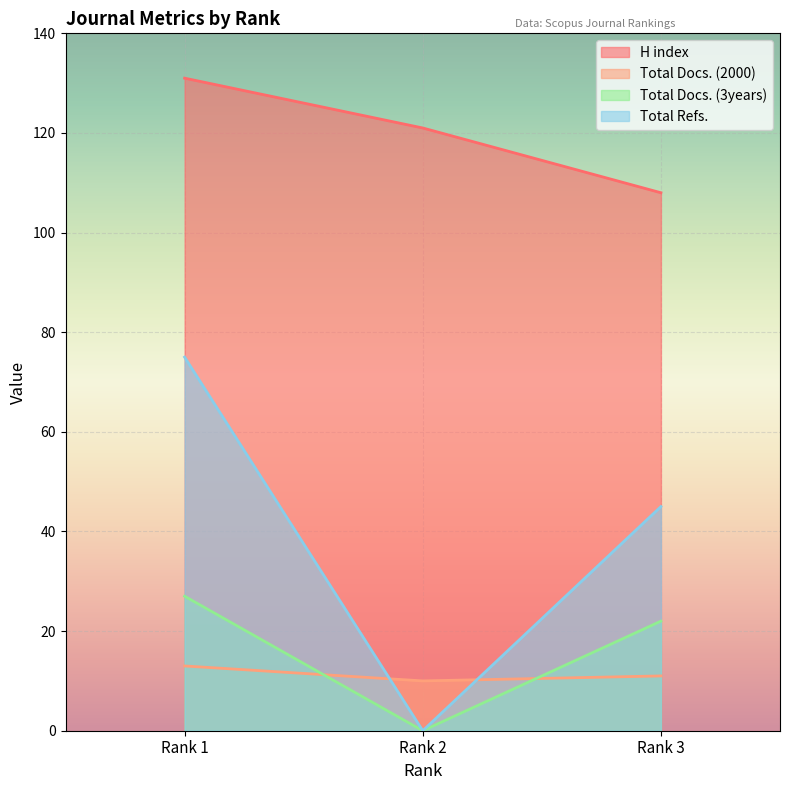

Reading left to right, transcribe all the data shown in this chart.

H index: 131	121	108
Total Docs. (2000): 13	10	11
Total Docs. (3years): 27	0	22
Total Refs.: 75	0	45